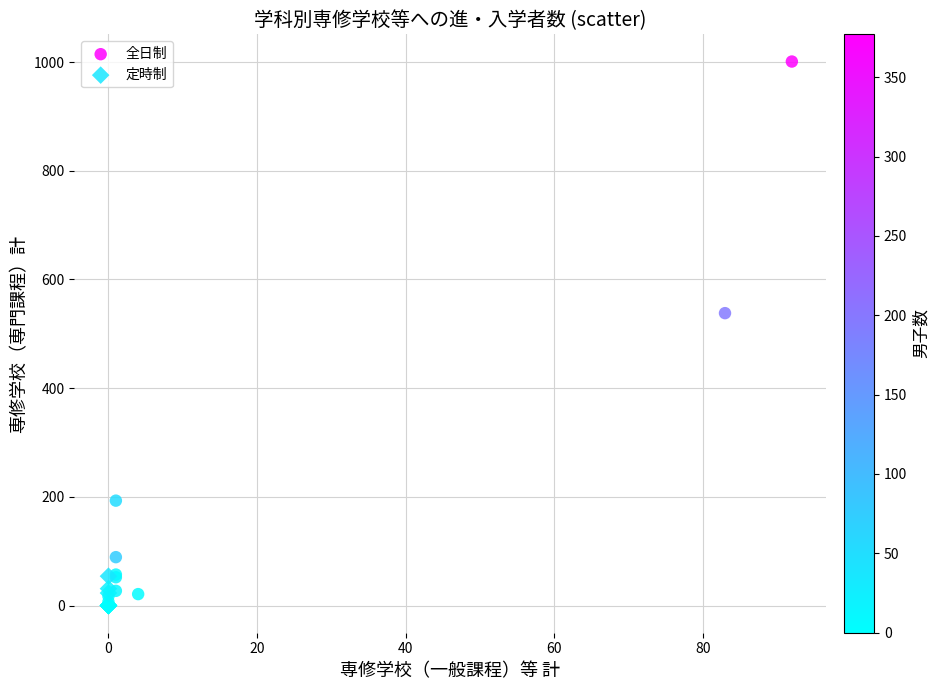

Which series contains the highest Y value?

全日制